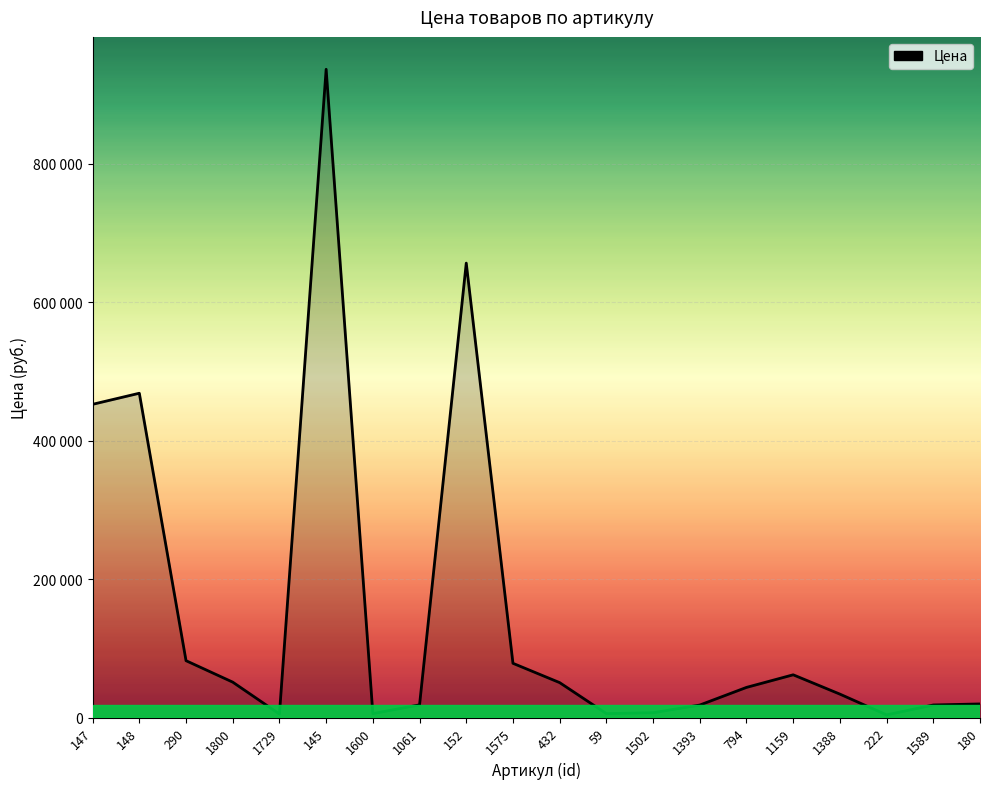

Rank the categories by value from lowest to highest.

222, 1729, 1600, 59, 1502, 1393, 1589, 1061, 180, 1388, 794, 432, 1800, 1159, 1575, 290, 147, 148, 152, 145